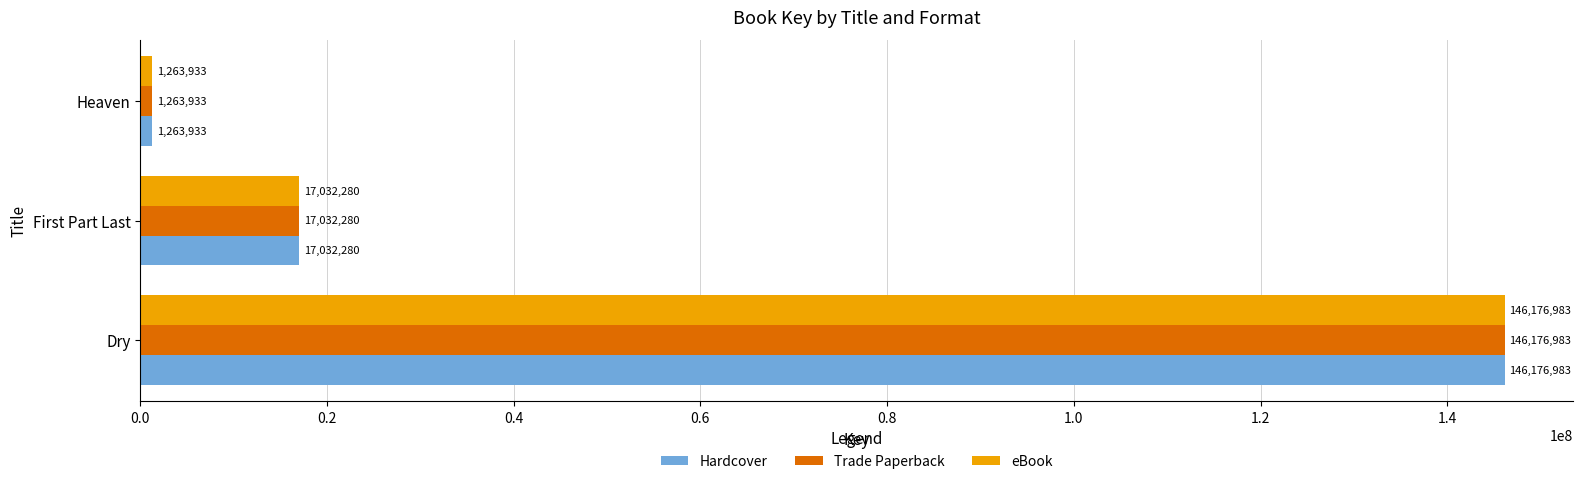

The value of eBook at Dry is 37484454. True or false?

False